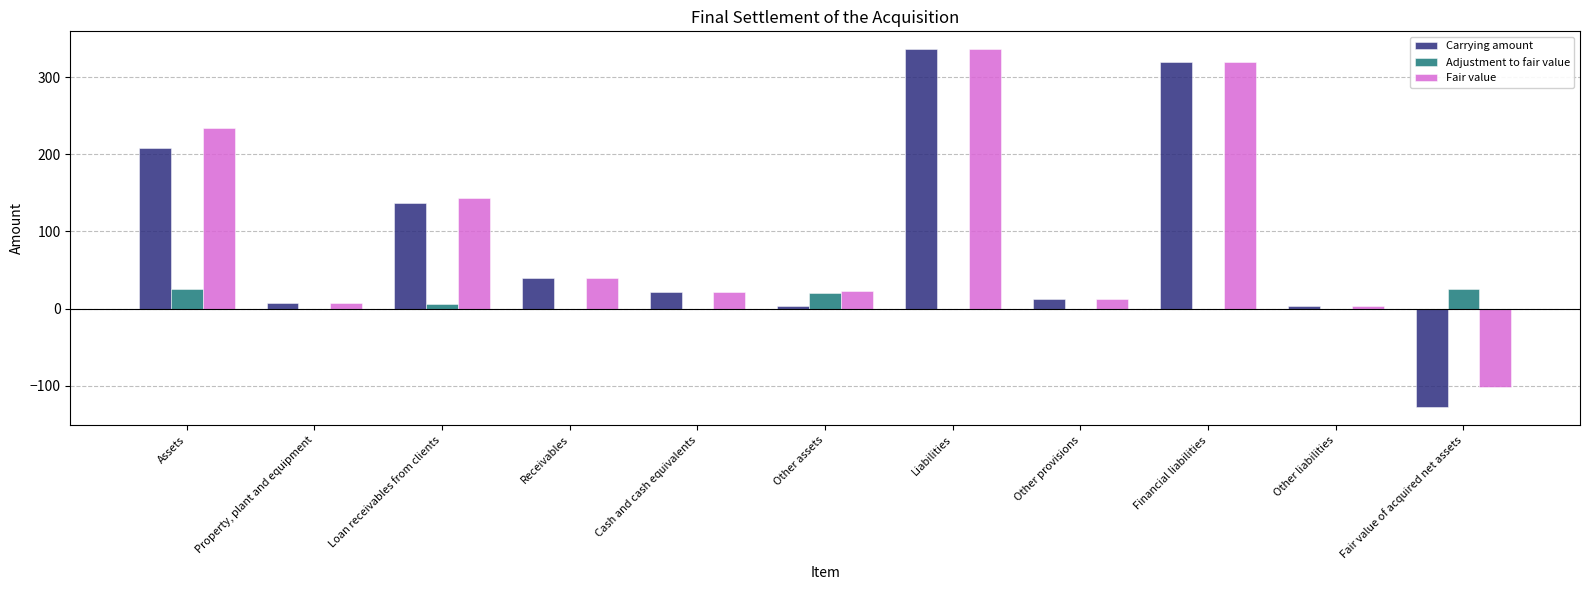

What is the maximum value shown in the chart?

336